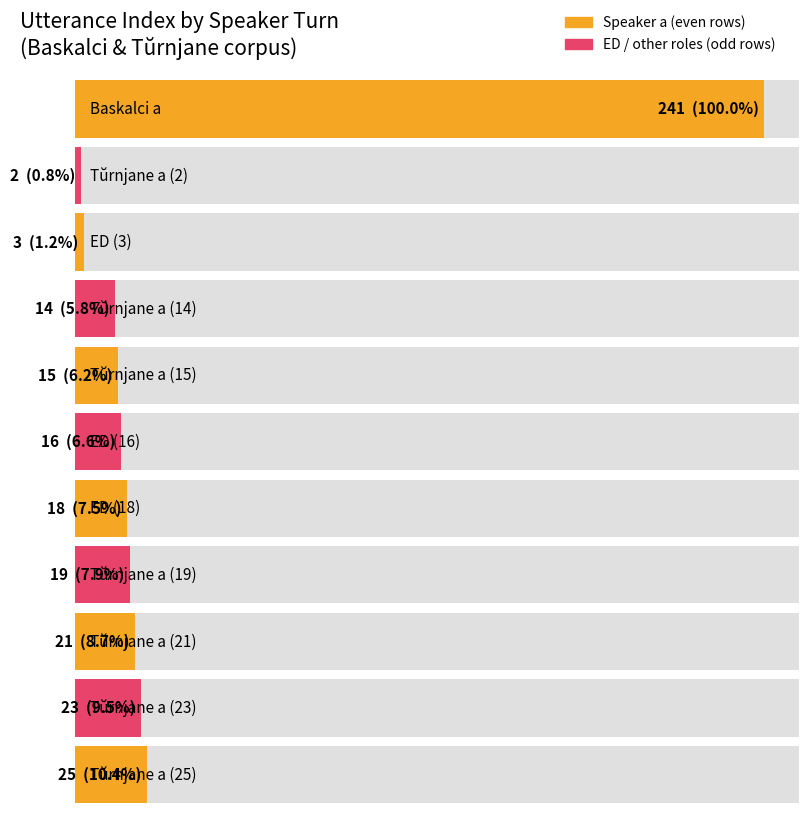

Read the value at ED (3), to the nearest 5.

5